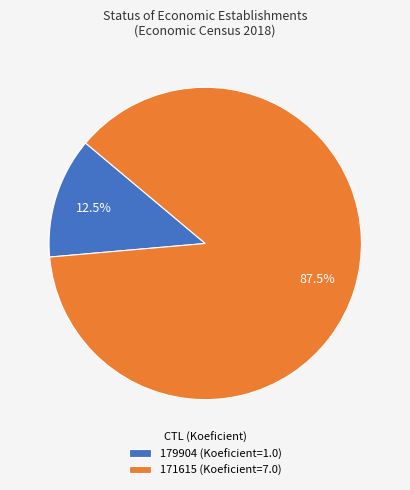

True or false: 171615 accounts for 80% of the total.

False